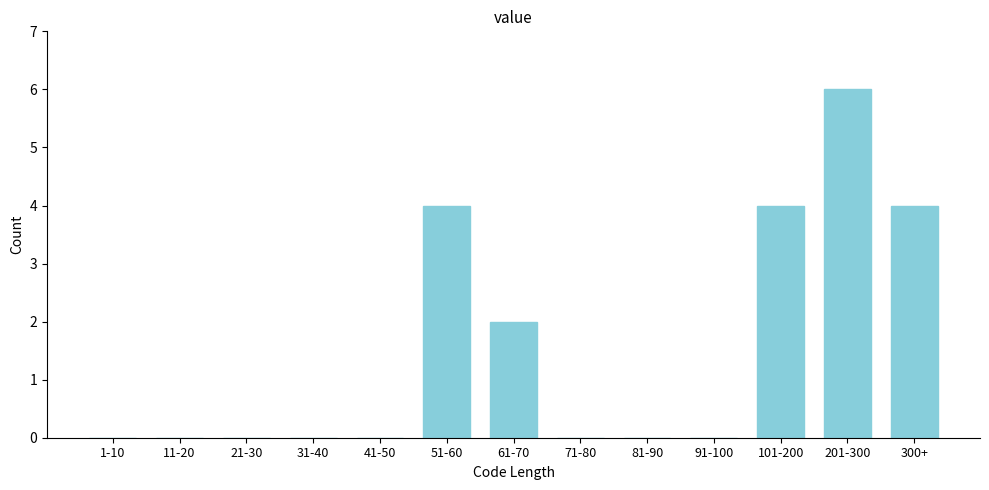

Reading left to right, list all the values displayed in this chart.

1-10=0	11-20=0	21-30=0	31-40=0	41-50=0	51-60=4	61-70=2	71-80=0	81-90=0	91-100=0	101-200=4	201-300=6	300+=4